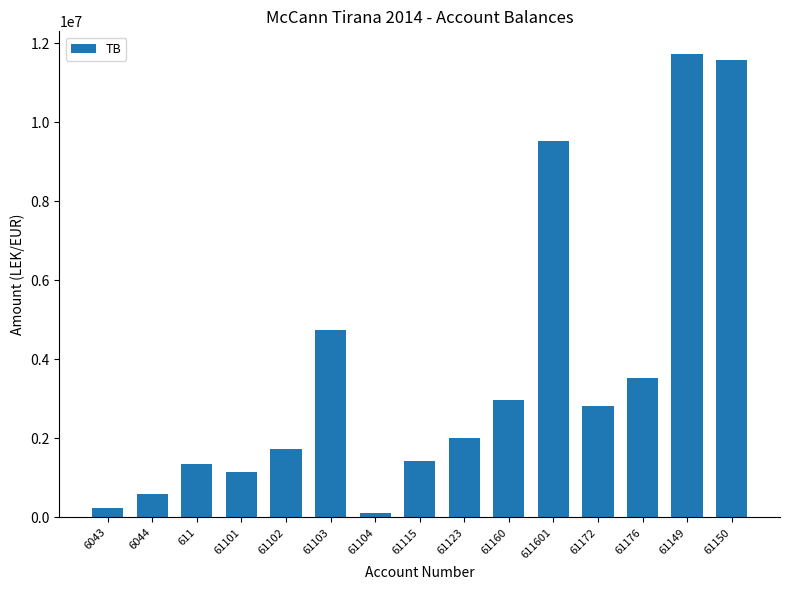

How many data points does each series have?

15